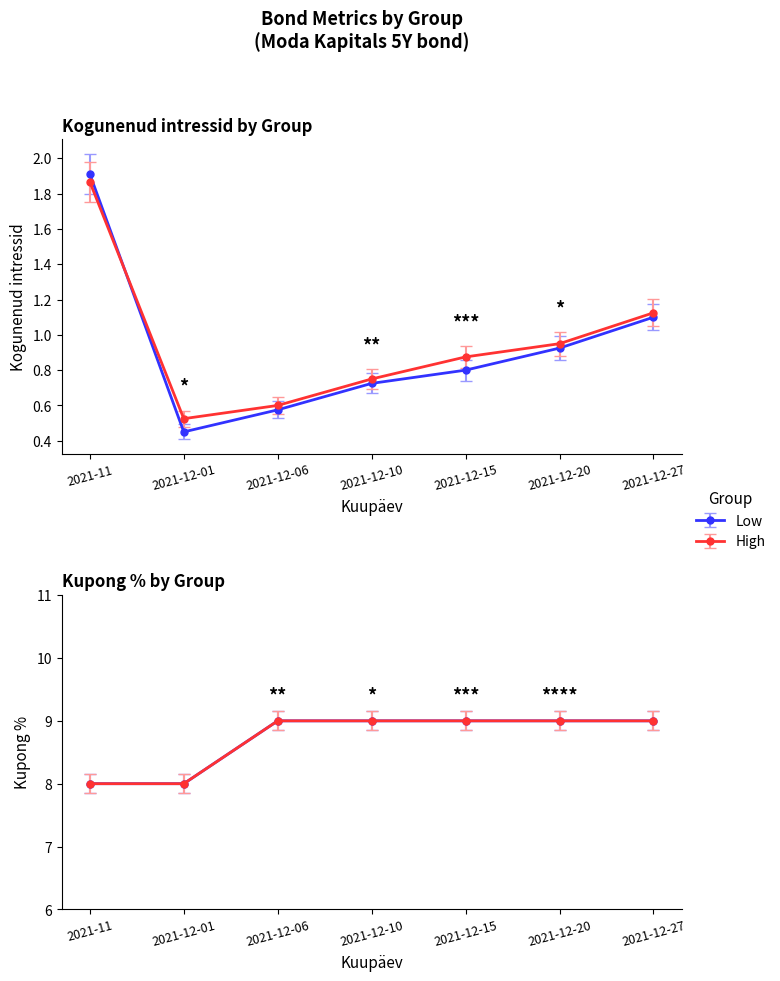

List the series in order of their overall mean, lowest first.

Kogunenud intressid, Kupong %